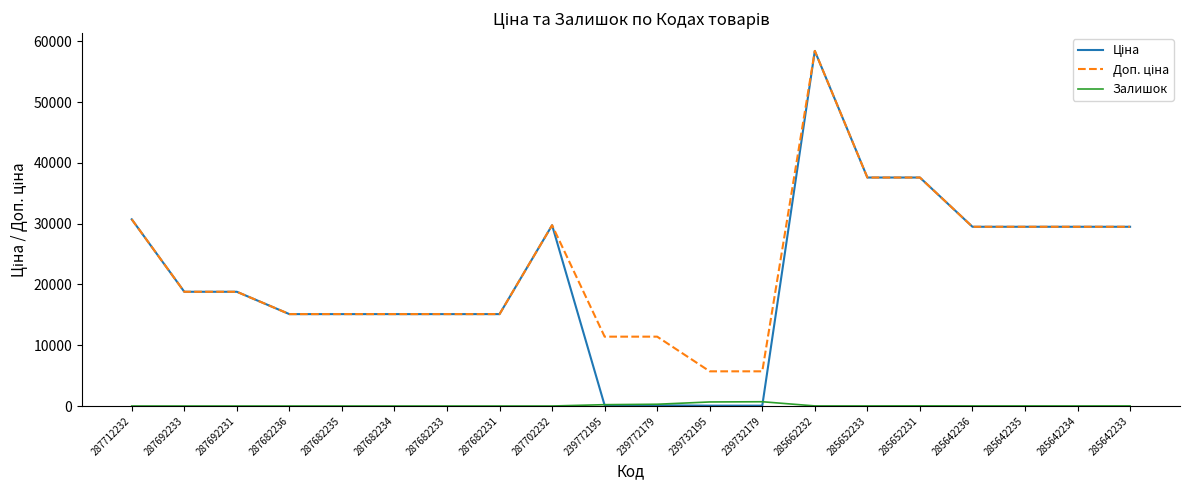

The Залишок series shows 0.0 at 287712232. True or false?

True